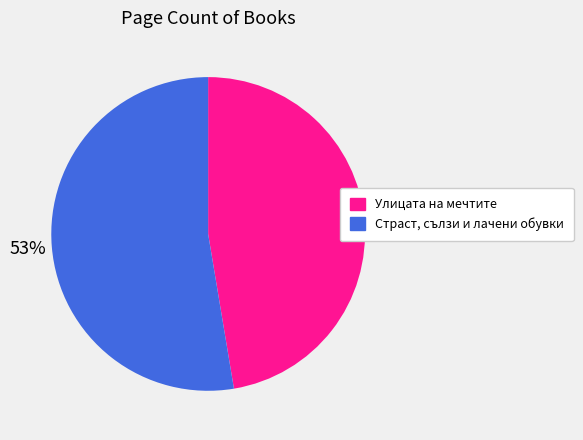

The Улицата на мечтите slice represents 40% of the pie. True or false?

False